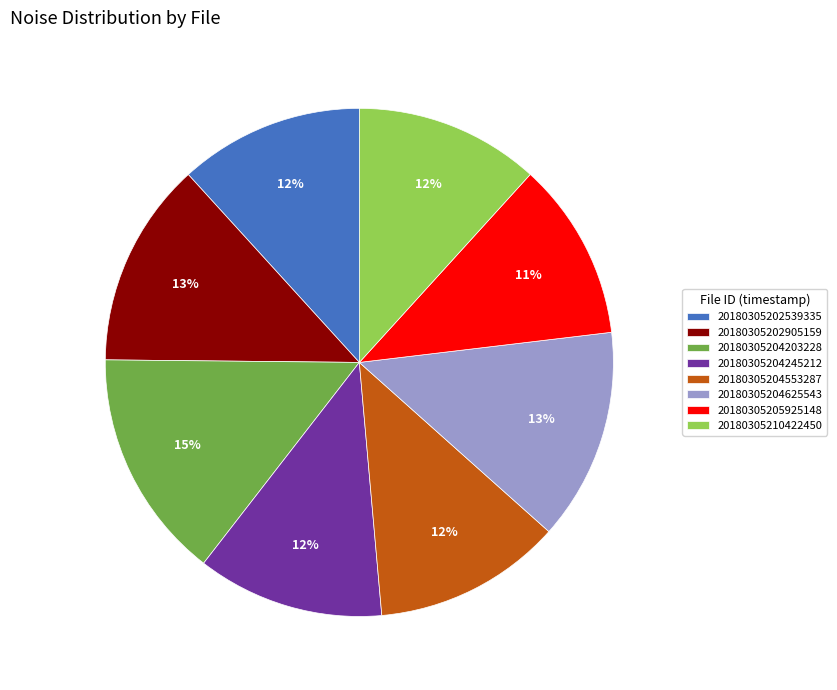

Combined, do 20180305205925148 and 20180305202539335 account for over 50%?

No